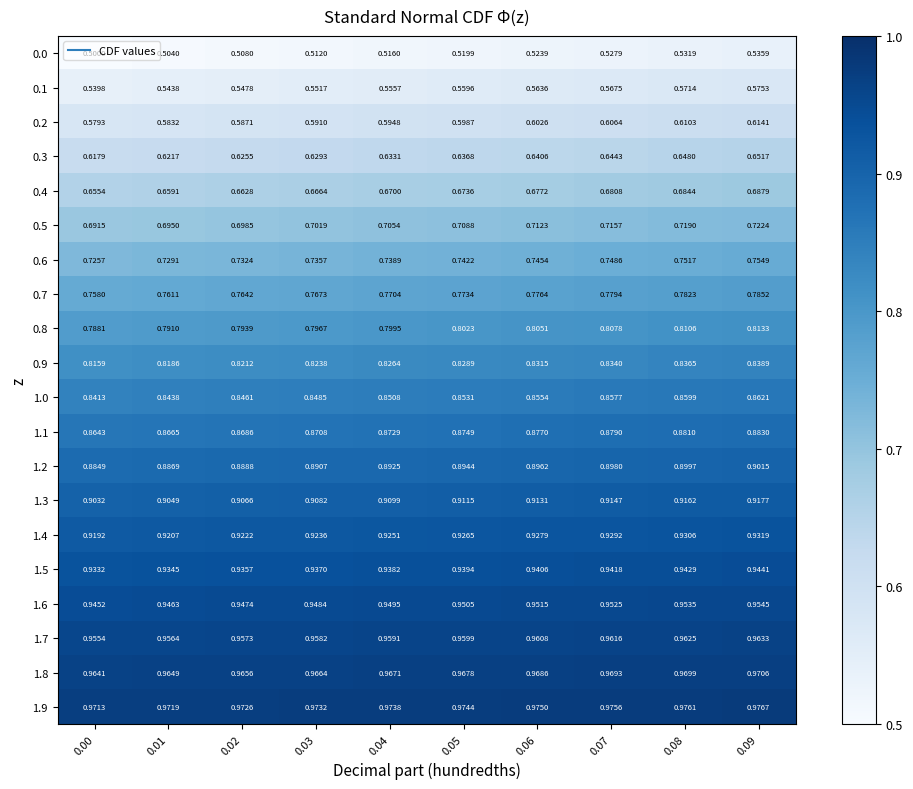

Is the value of 0.7 at 0.01 greater than the value of 0.0 at 0.08?

Yes